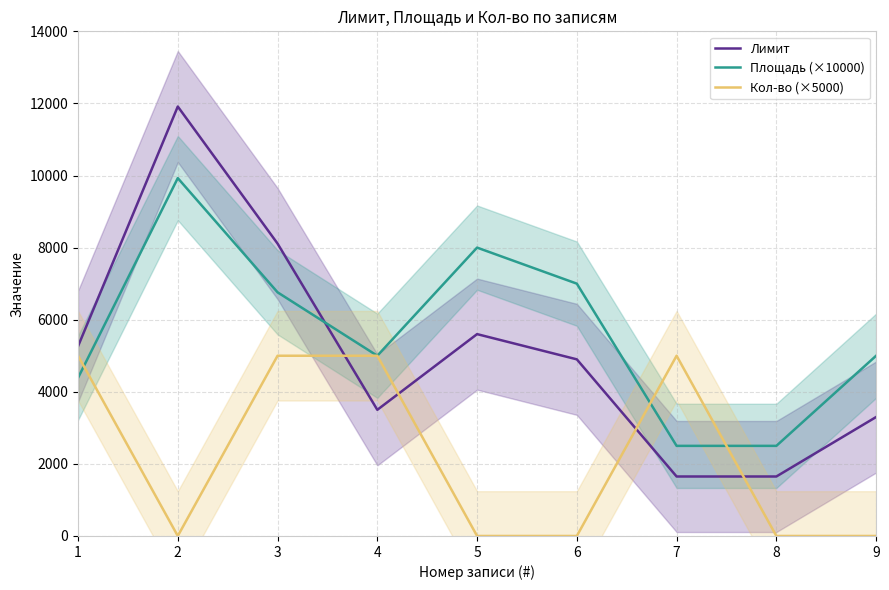

Rank the series by their maximum value, from lowest to highest.

Кол-во (×5000), Площадь (×10000), Лимит